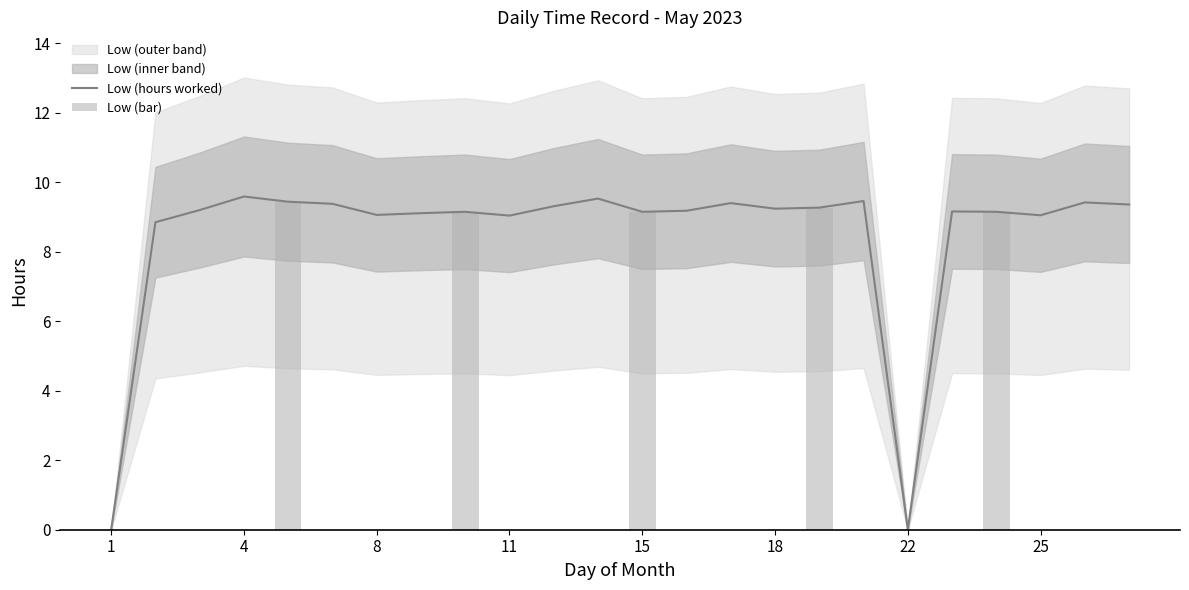

What is the average value?

8.5